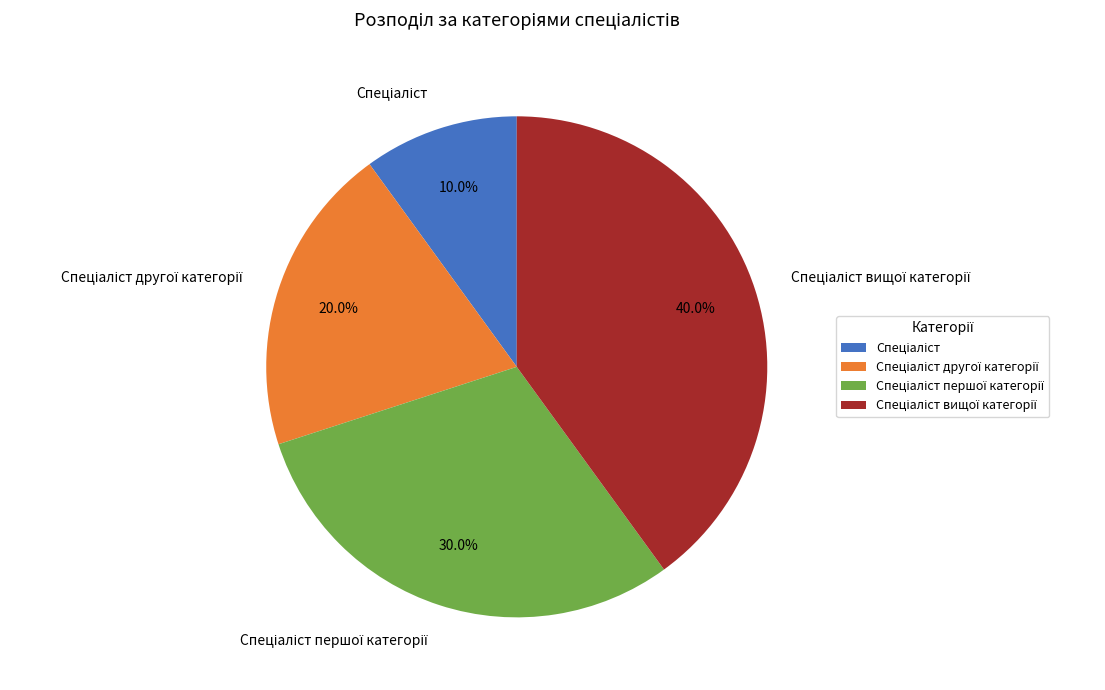

Is there any slice that represents more than half of the pie?

No